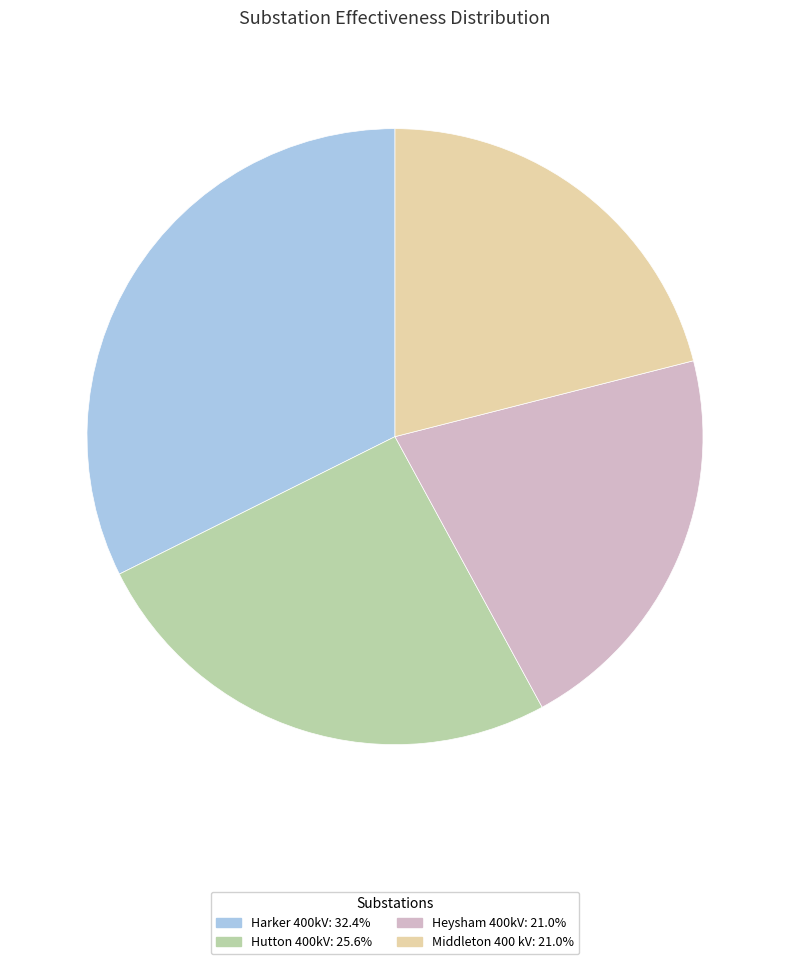

What is the ratio of the value at Heysham 400kV to the value at Middleton 400 kV?

1.0